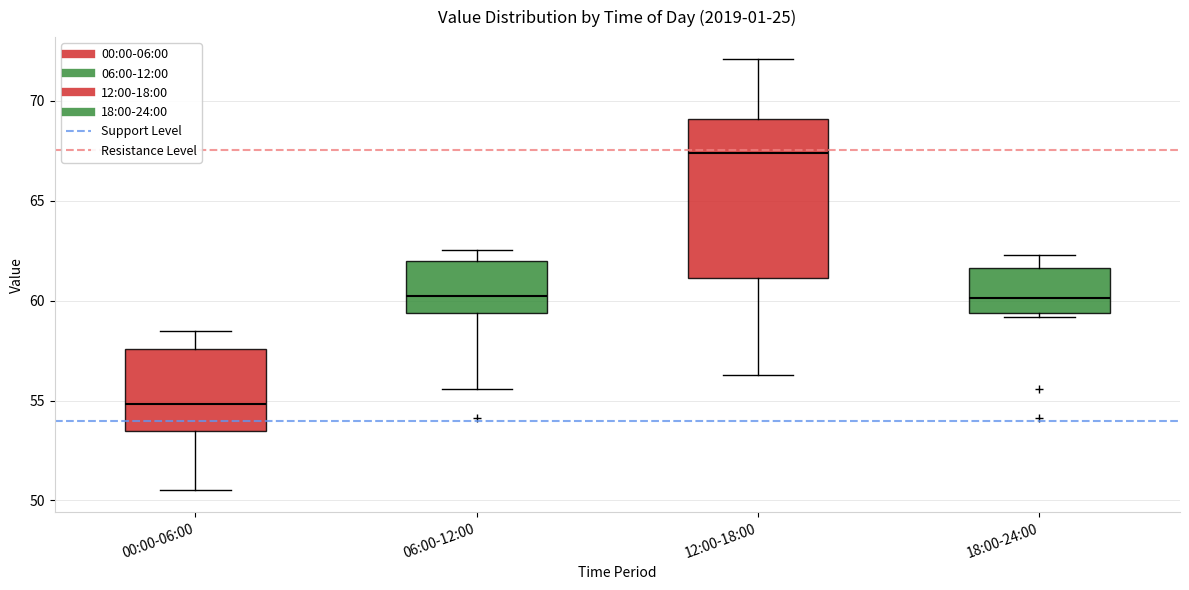

Reading left to right, read every box against the y-axis: the position of its median line, the range the box covers, and the ends of its whiskers. The values are not printed on the chart, so give them approximately, as read against the axis.

00:00-06:00: median 55.0, box 53.5 to 57.5, whiskers 50.5 to 58.5
06:00-12:00: median 60.0, box 59.5 to 62.0, whiskers 55.5 to 62.5
12:00-18:00: median 67.5, box 61.0 to 69.0, whiskers 56.5 to 72.0
18:00-24:00: median 60.0, box 59.5 to 61.5, whiskers 59.0 to 62.5